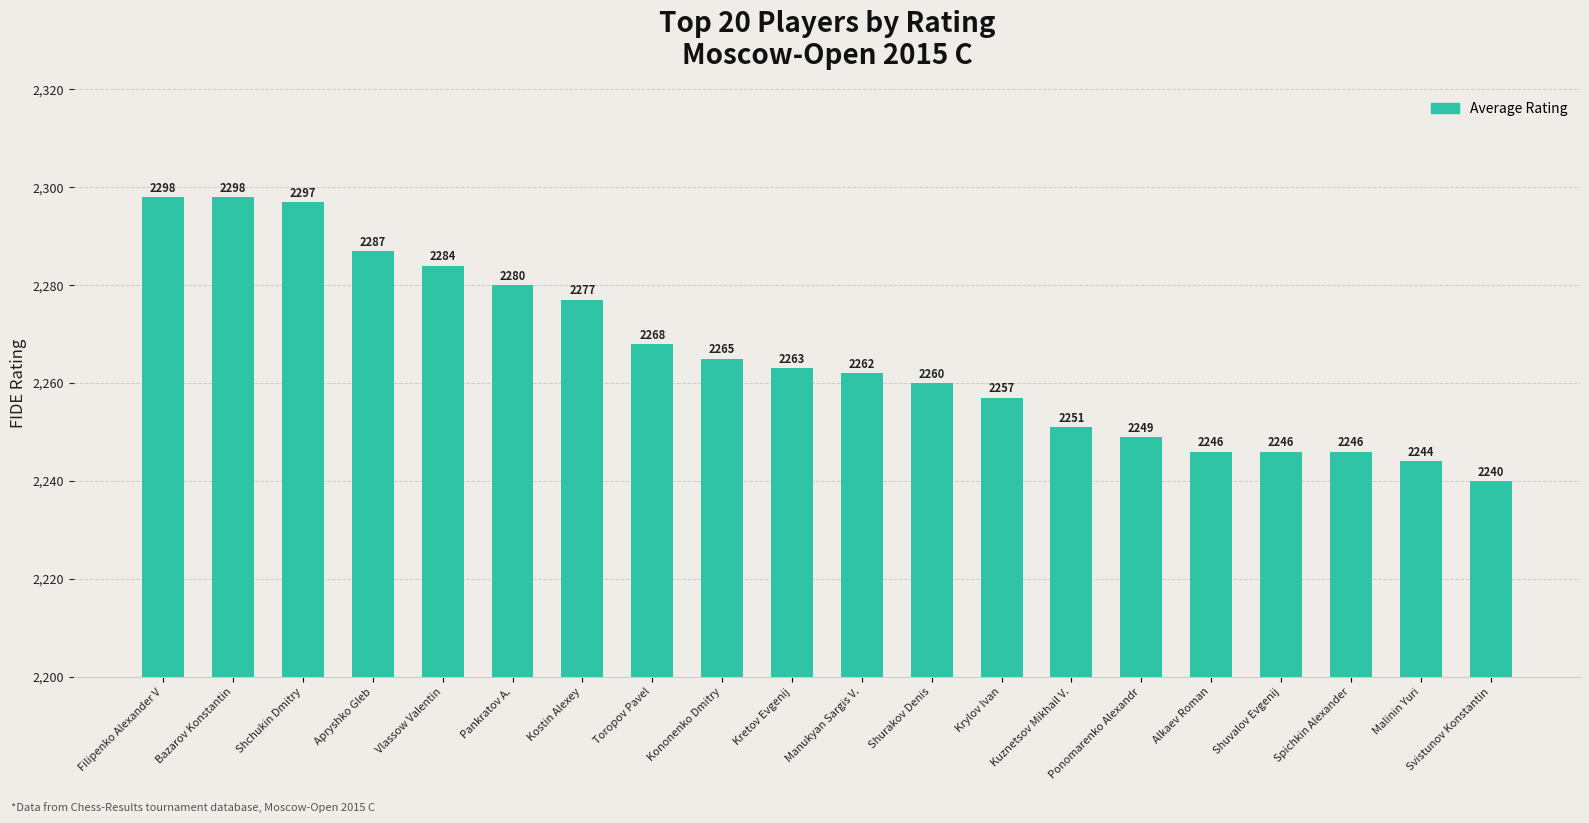

Approximately how many times larger is the value at Manukyan Sargis V. compared to Alkaev Roman?

1.0